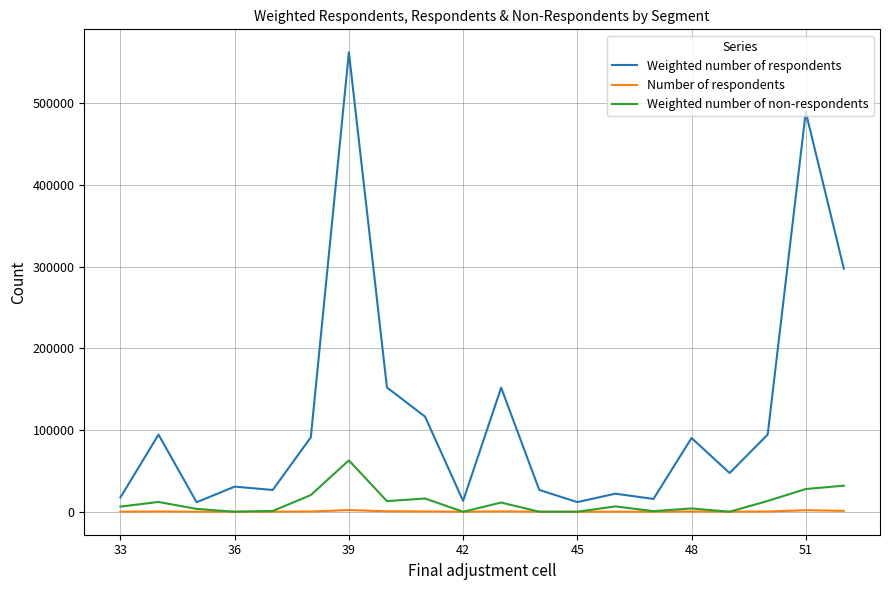

Which series has the widest spread of values?

Weighted number of respondents